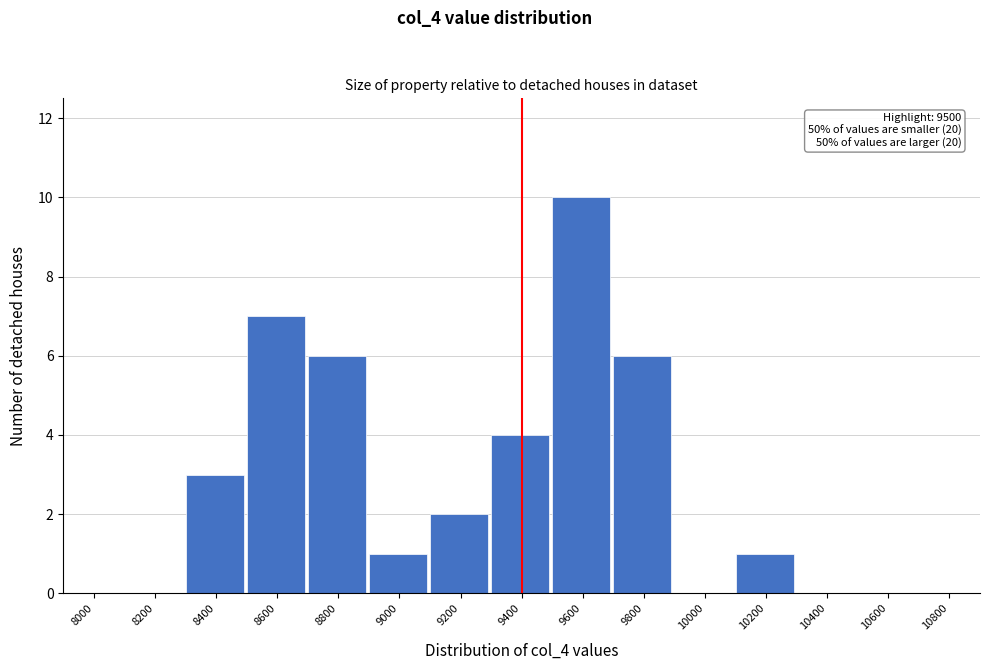

Reading left to right, extract all data points from this chart.

8000=0	8200=0	8400=3	8600=7	8800=6	9000=1	9200=2	9400=4	9600=10	9800=6	10000=0	10200=1	10400=0	10600=0	10800=0